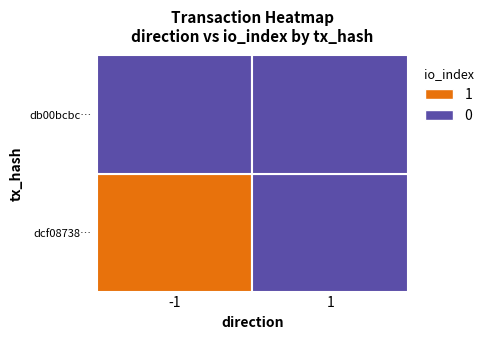

Is the value of dcf08738a3c7655172d9180636003060fa80b20 at 0 greater than the value of db00bcbce5bbabe421298a38637ad9c9c4979d0 at 0?

No